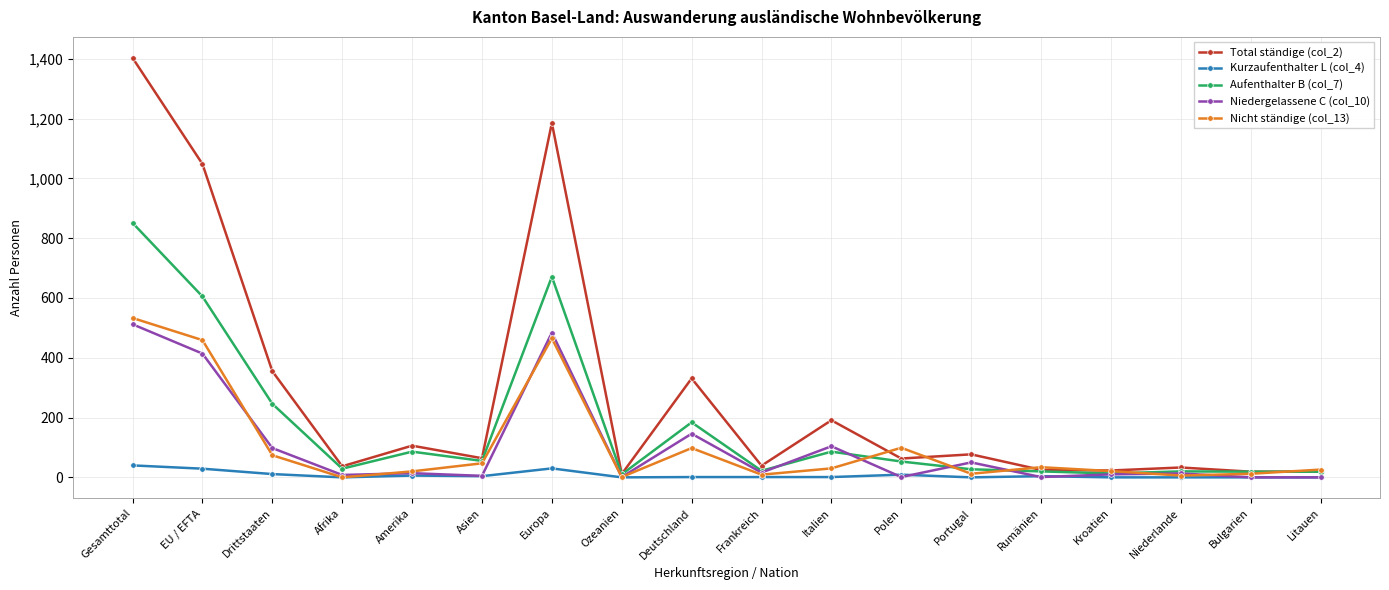

At how many categories does at least one series exceed 1004?

3